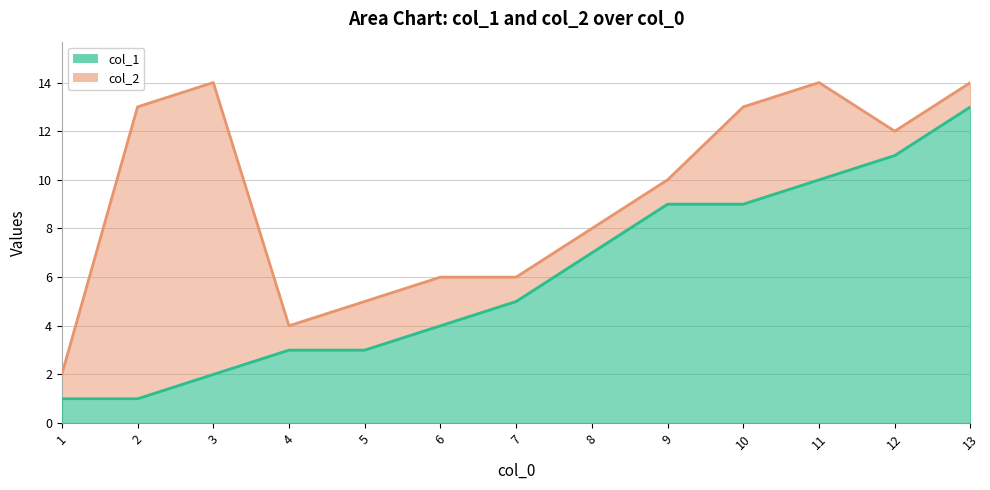

What is the maximum value shown in the chart?

14